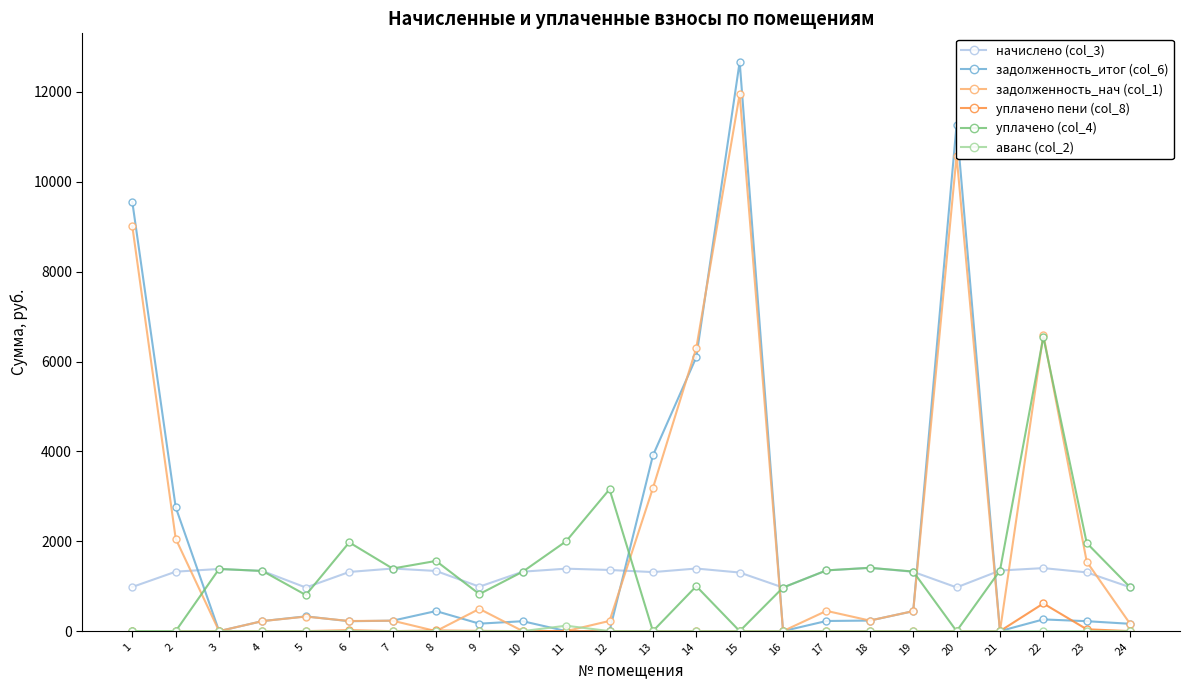

At how many categories does at least one series exceed 265?

24